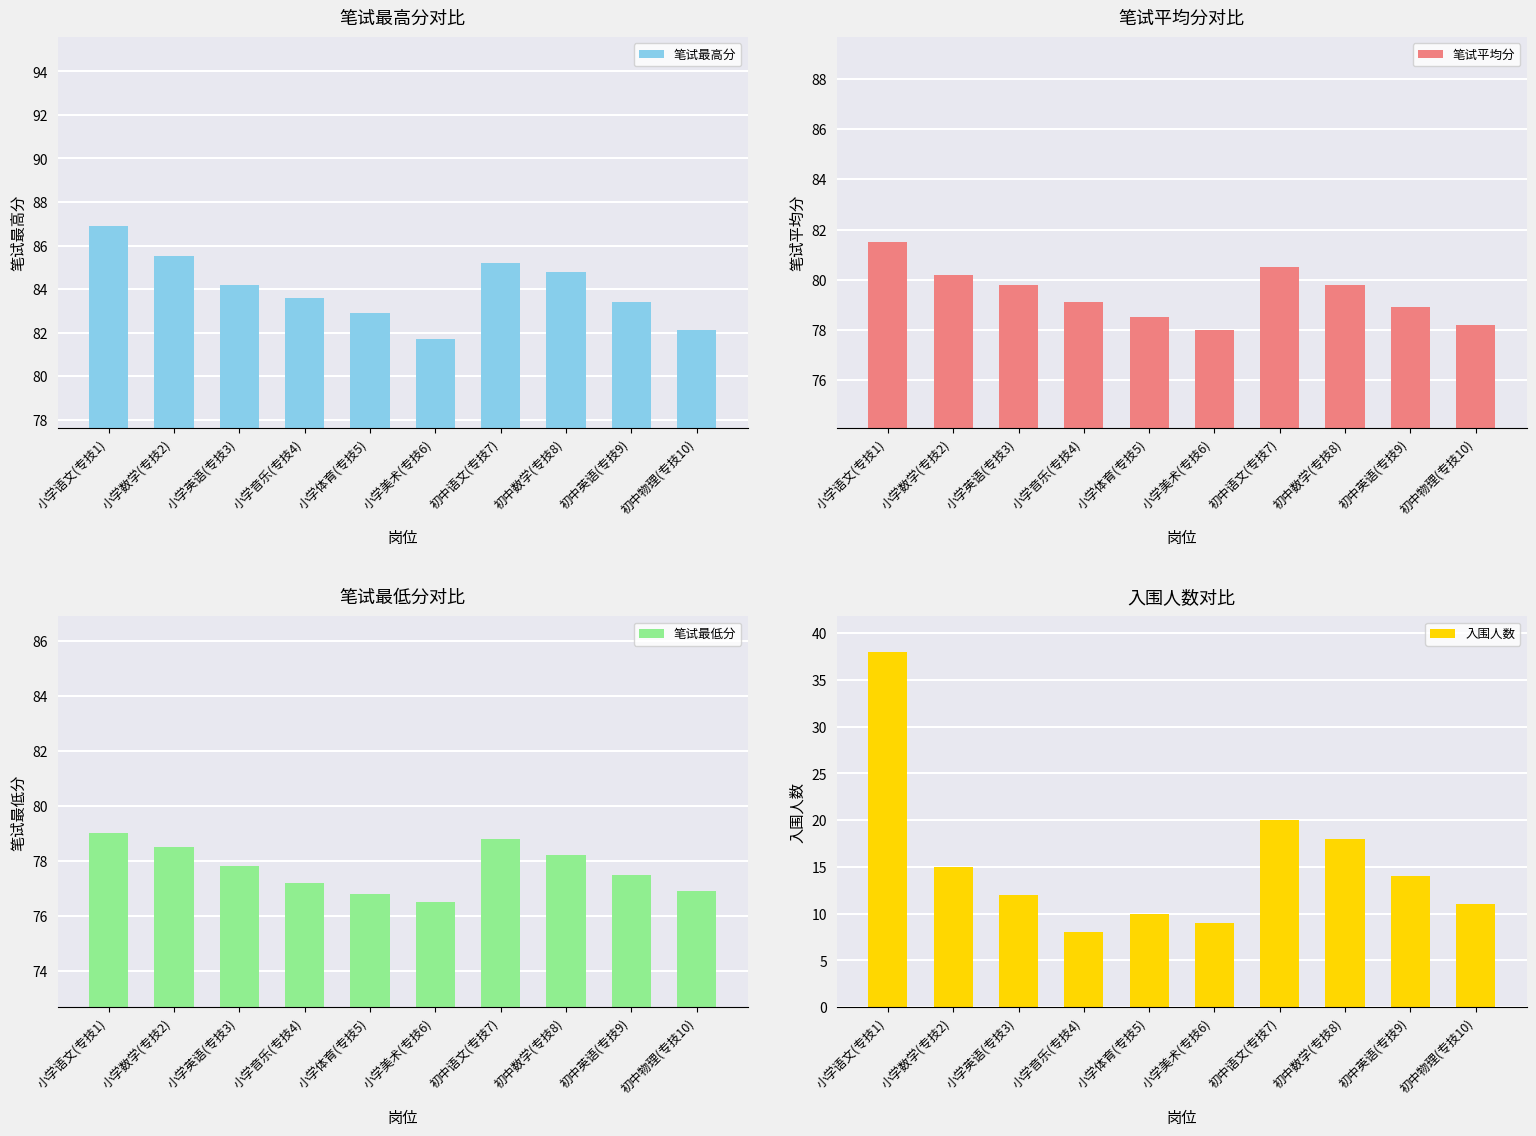

What is the sum of all 笔试最高分 values?

840.3